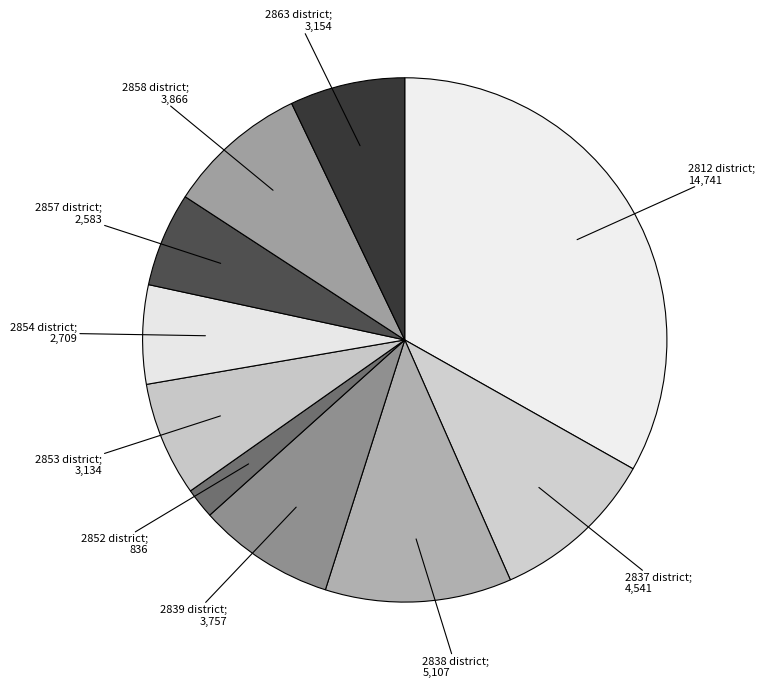

How many segments does this pie chart have?

10